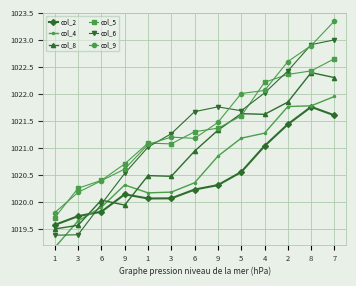

Rank the categories by col_6 value from lowest to highest.

1, 3, 6, 9, 1, 3, 6, 5, 9, 4, 2, 8, 7